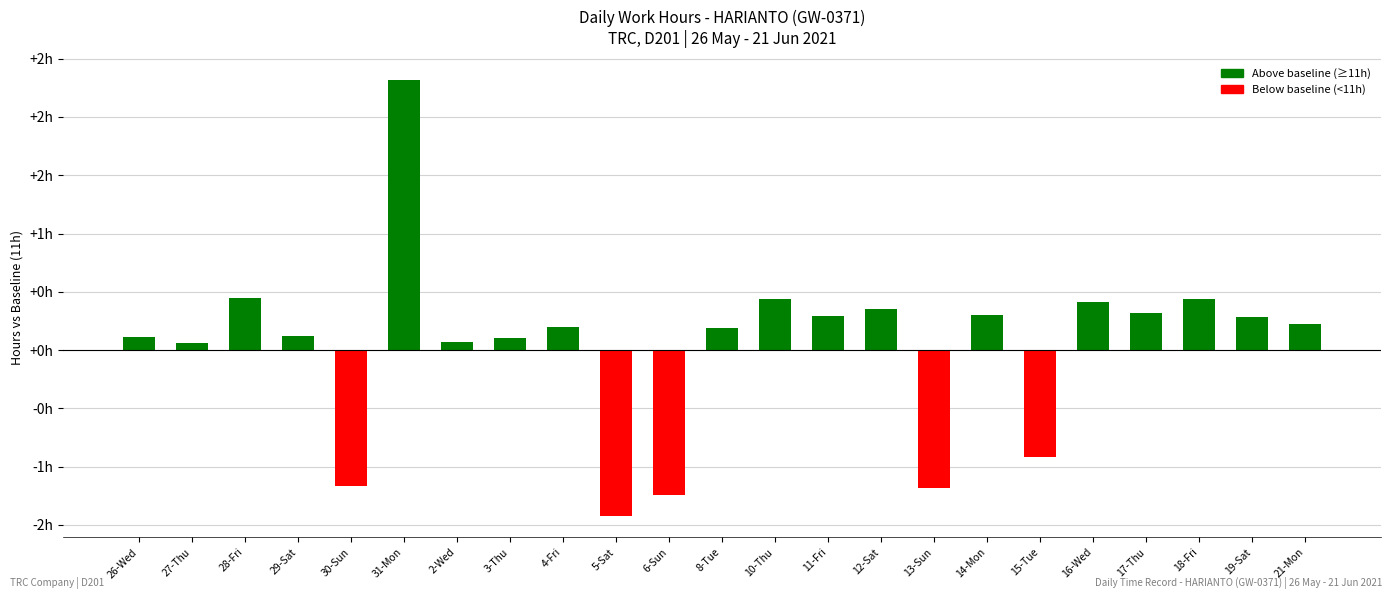

Does the chart contain any negative values?

Yes